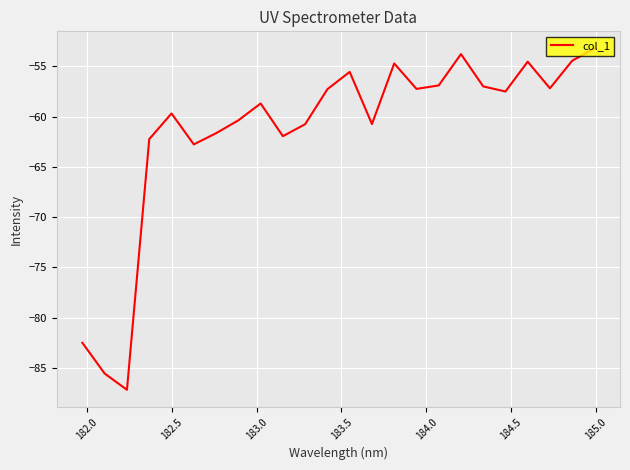

What is the difference between the maximum and minimum values?

34.0